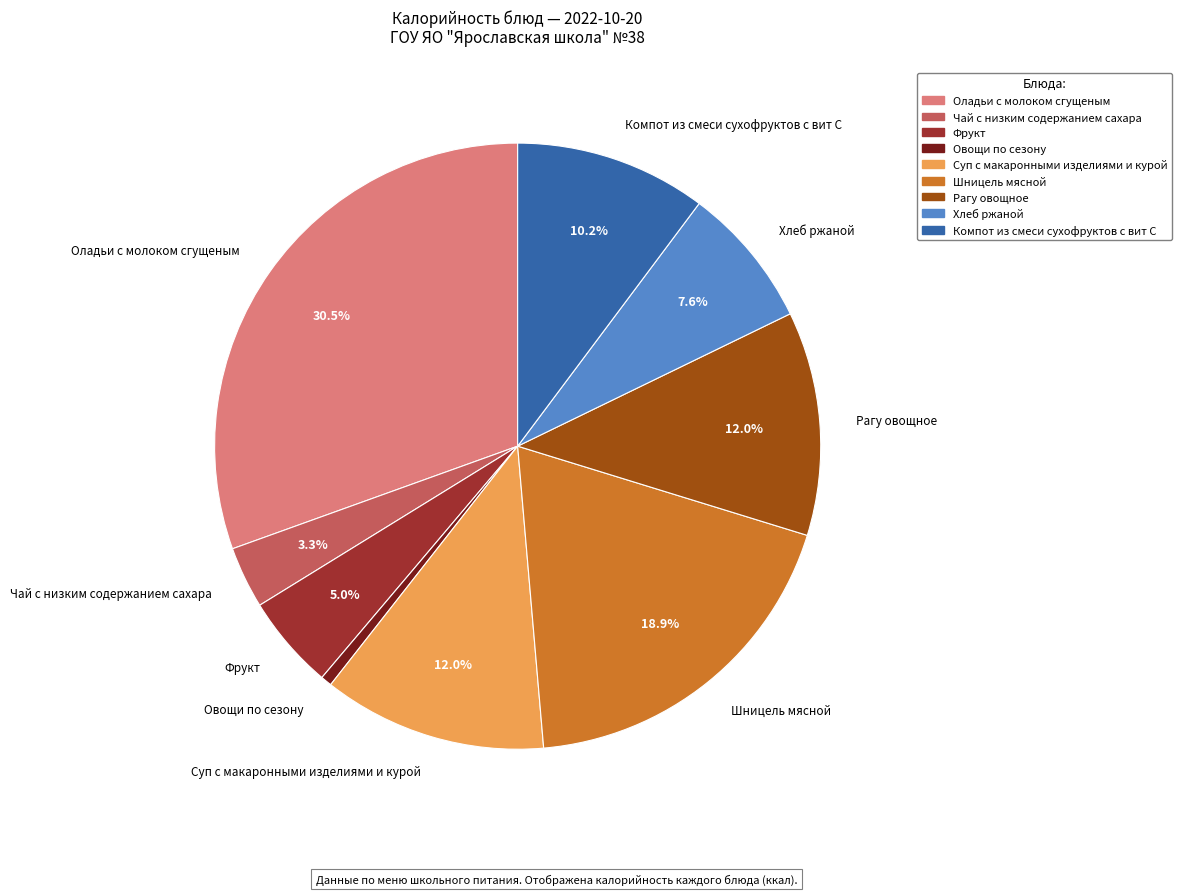

How many slices are in this pie chart?

9